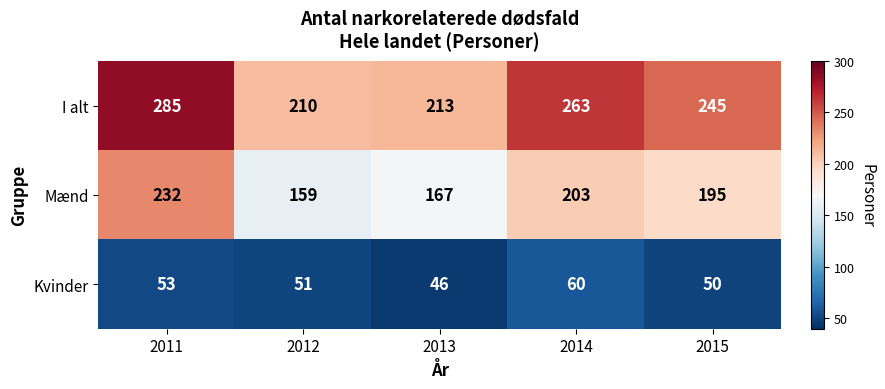

What is the spread (max minus min) of values at 2012?

159